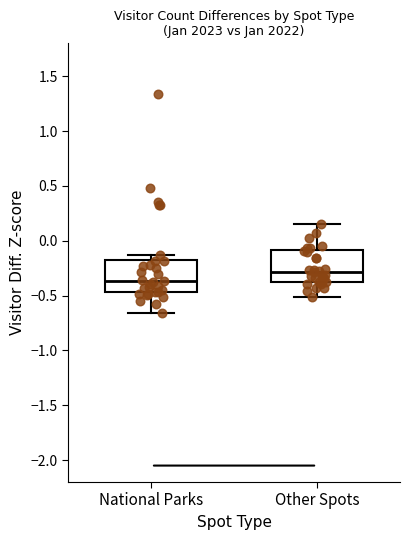

Reading left to right, transcribe this box plot: for each box, give where its median line is, the range the box spans, and where its two whiskers end, as read against the y-axis. The values are not printed on the chart, so give them approximately, as read against the axis.

National Parks: median -0.35, box -0.45 to -0.15, whiskers -0.65 to -0.15 (just above the box's upper edge)
Other Spots: median -0.30, box -0.35 to -0.10, whiskers -0.50 to 0.15